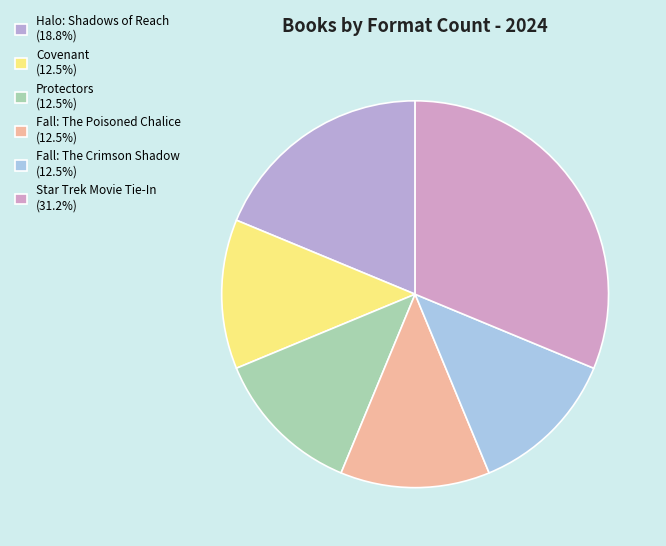

Does Fall: The Crimson Shadow represent more than half of the total?

No